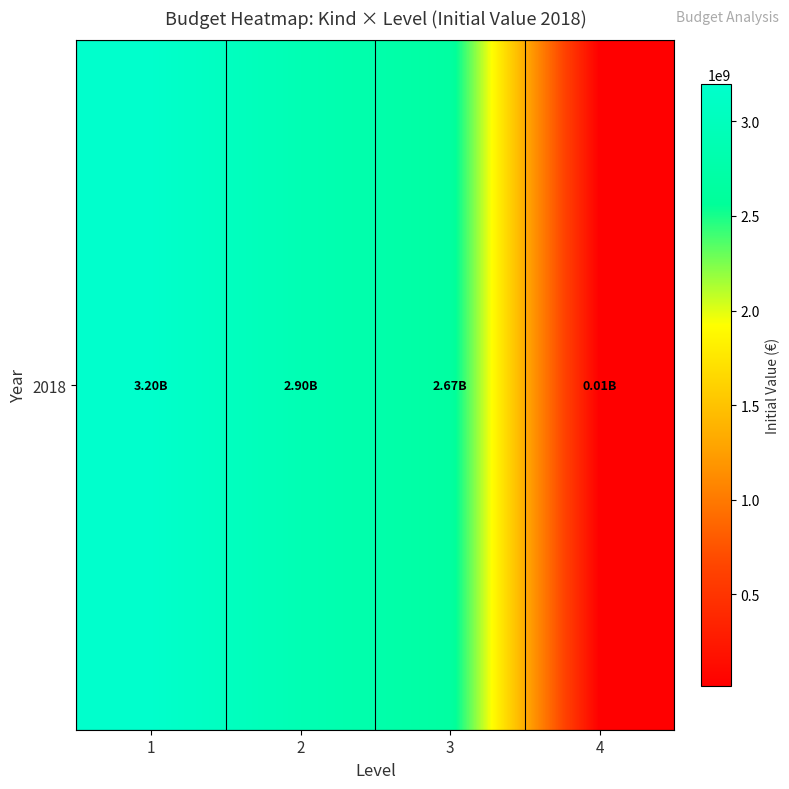

How many values are below 2895277795?

2